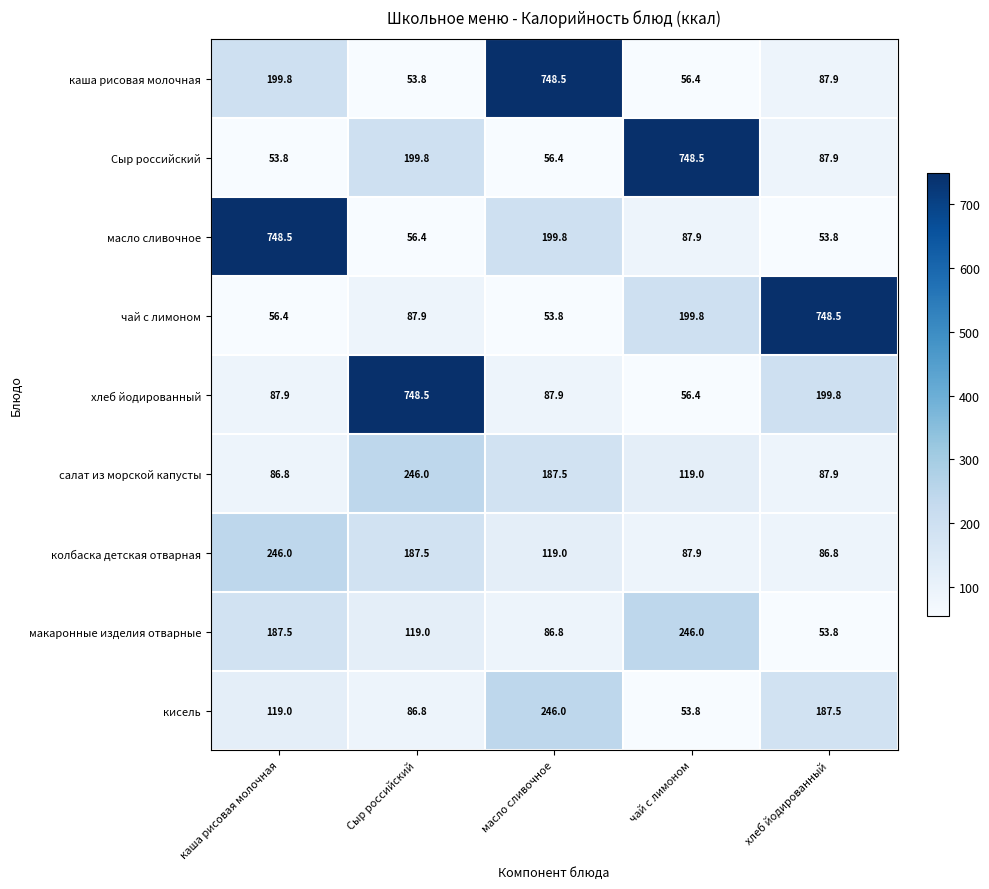

What is the maximum value for хлеб йодированный?

748.5